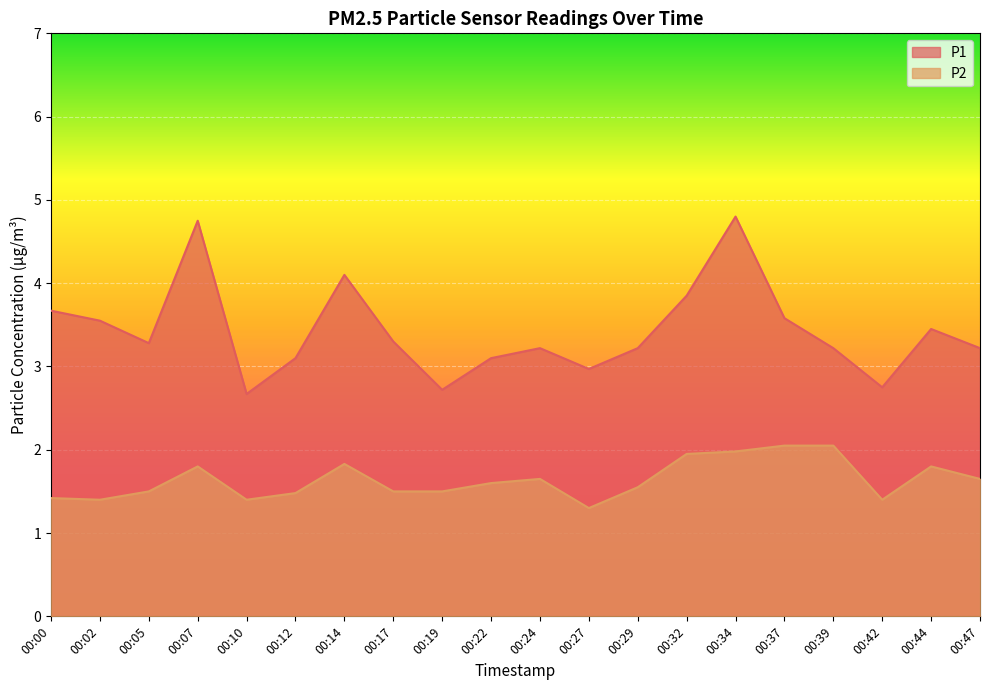

What is the greatest value displayed?

4.8